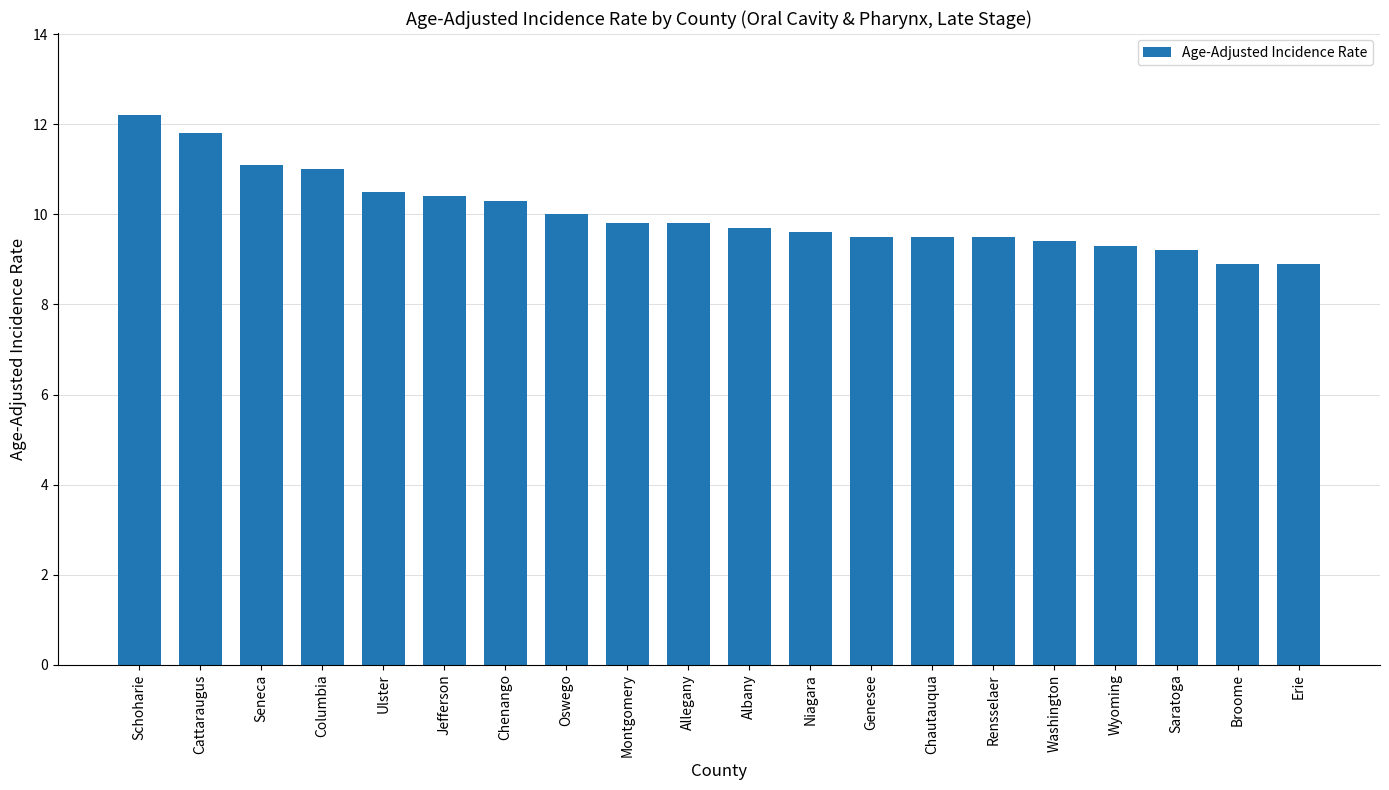

How many data points does each series have?

20